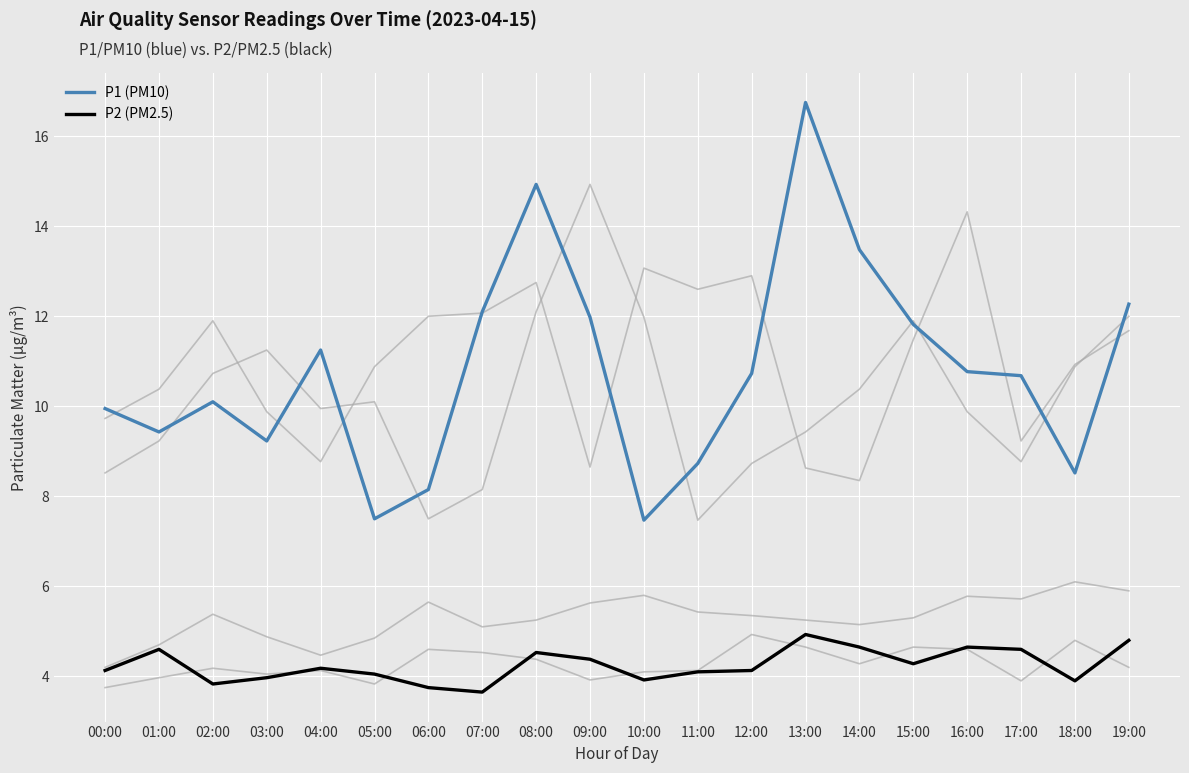

Is this an area chart (filled region under the line)?

No